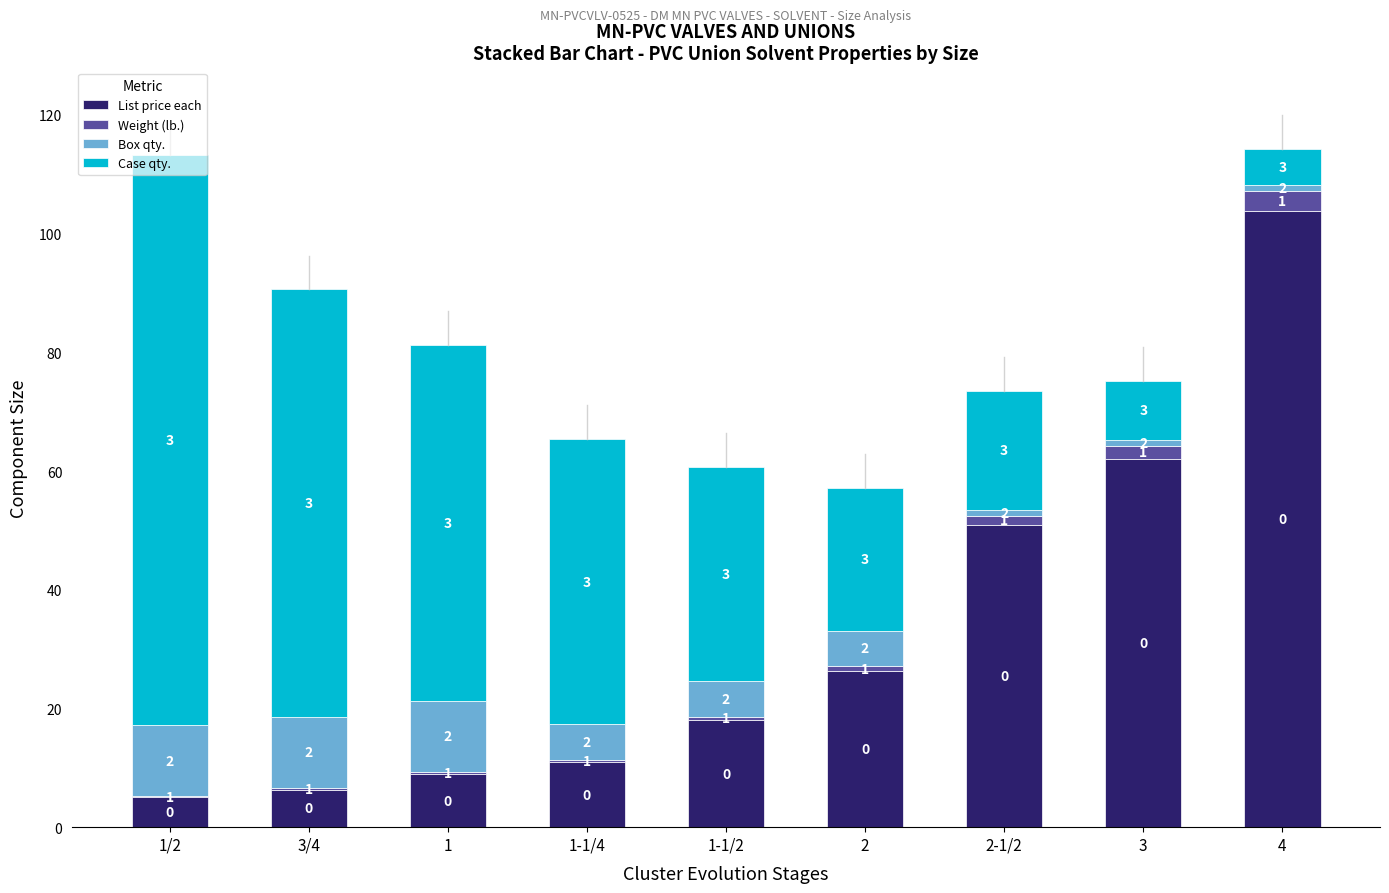

Does the chart contain stacked bars?

Yes